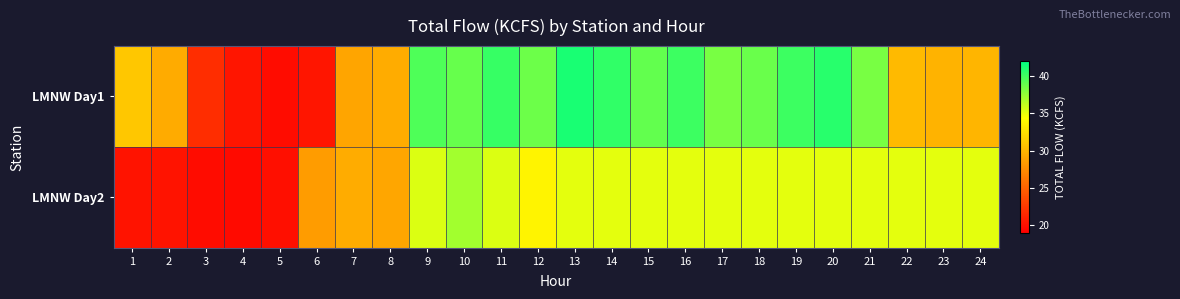

Which series has the largest total across all categories?

LMNW Day1